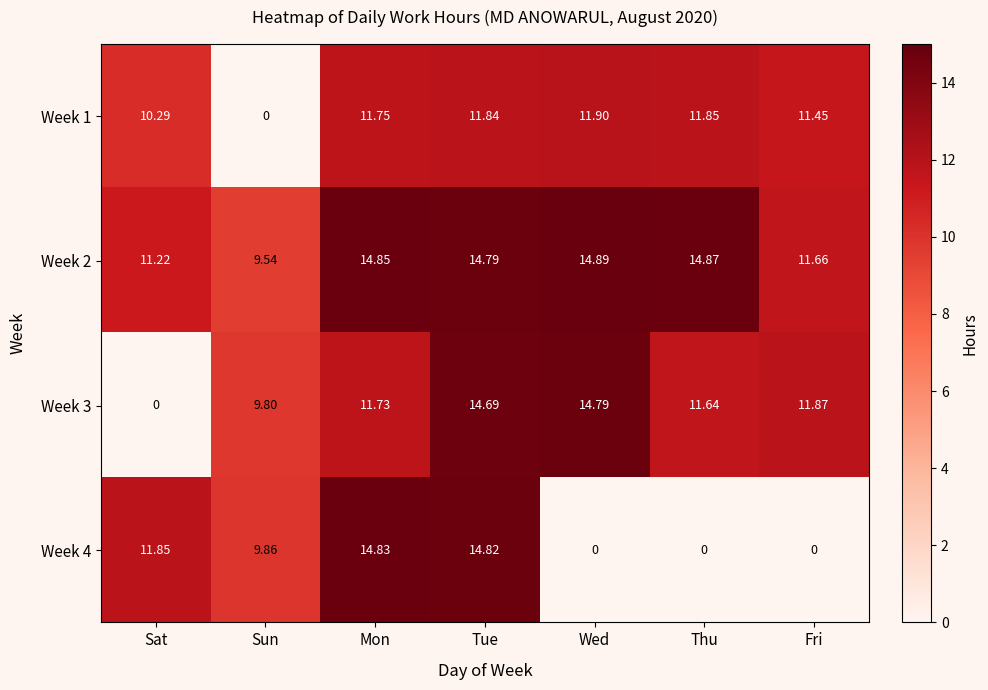

At Sun, list the series in order from largest to smallest.

Week 4, Week 3, Week 2, Week 1